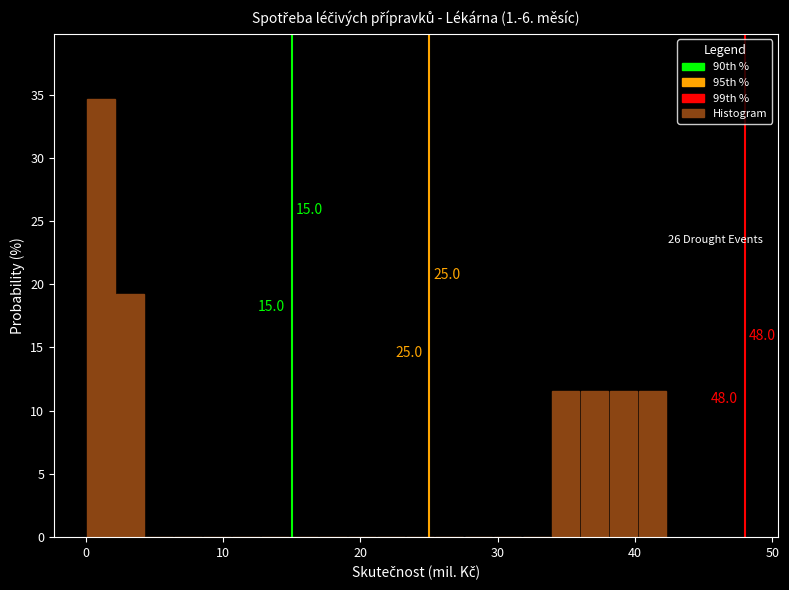

Read against the x-axis, roughly where is the centre of the tallest bar?

1